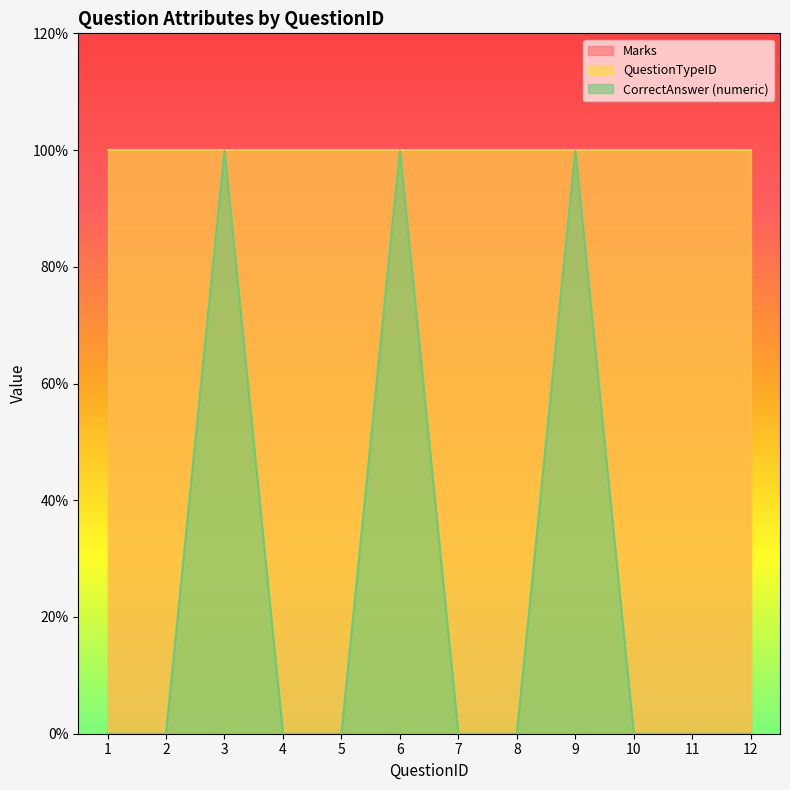

What is the sum of all QuestionTypeID values?

12